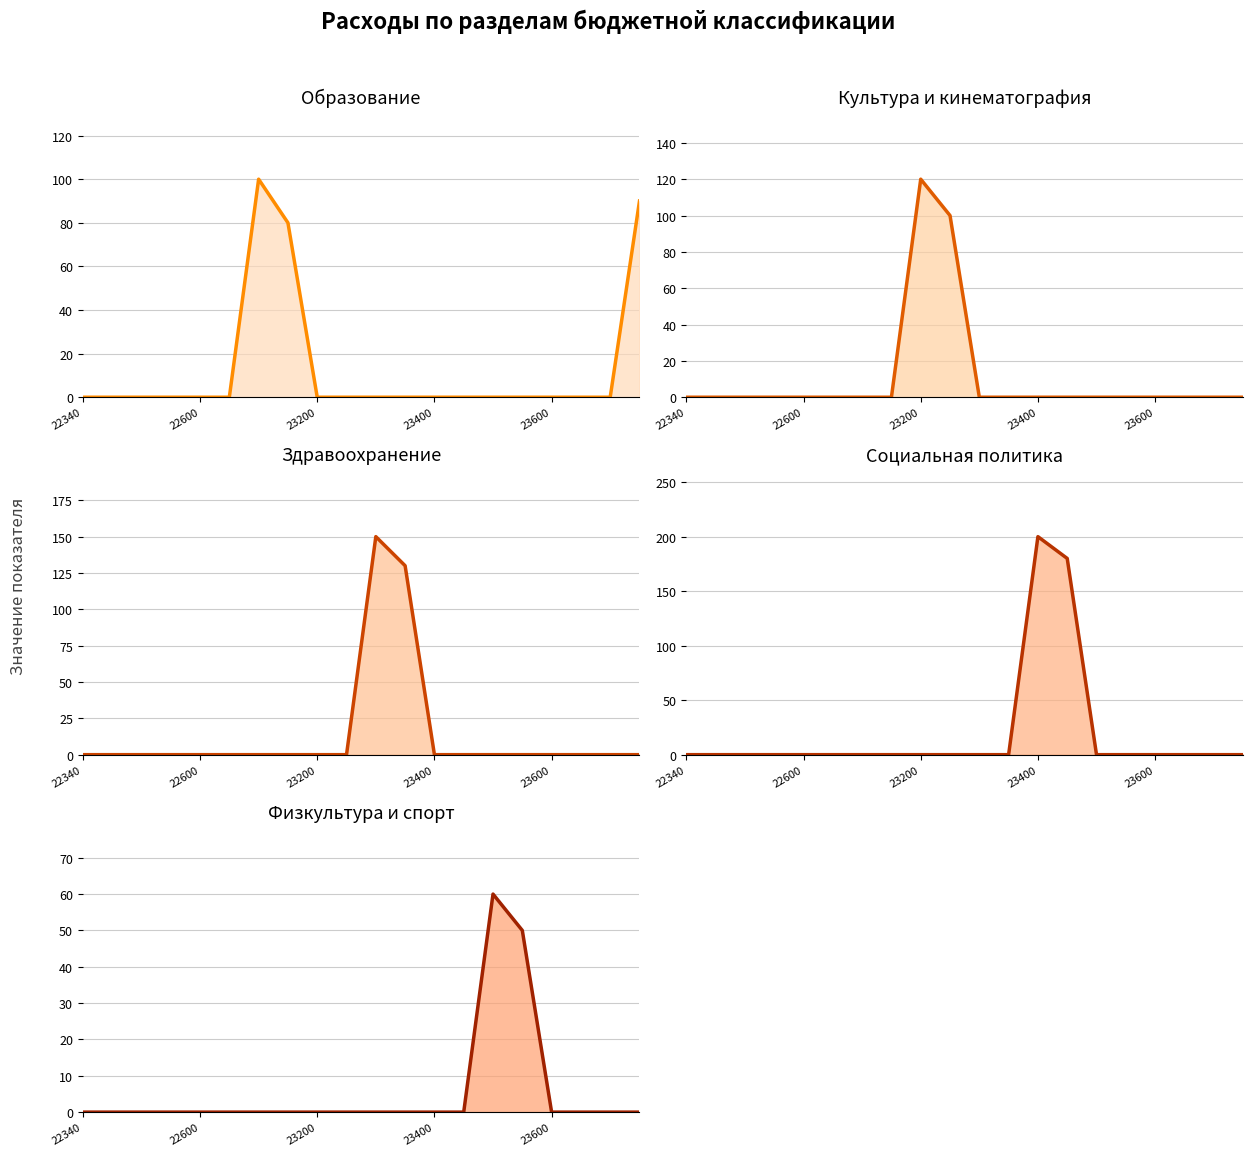

How many positive values does the Культура (23200) series have?

2